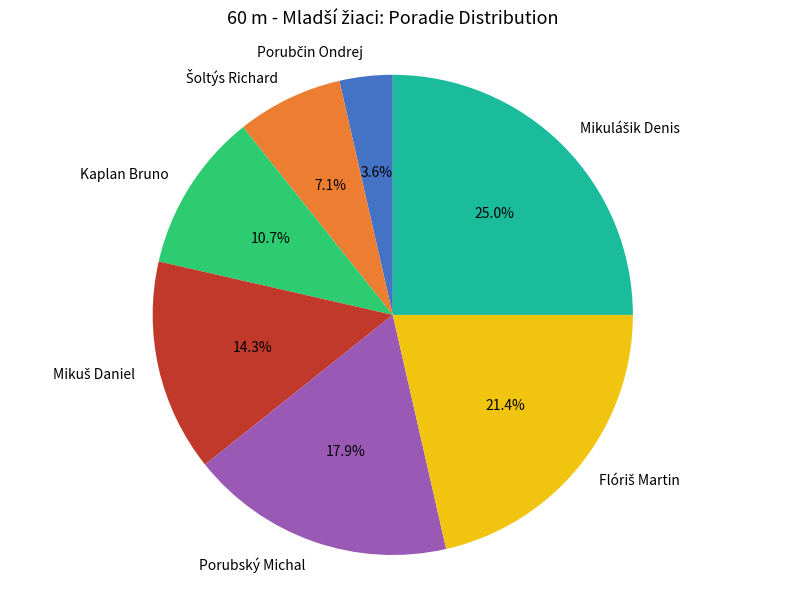

What portion of the pie excludes Porubský Michal?

82.1%